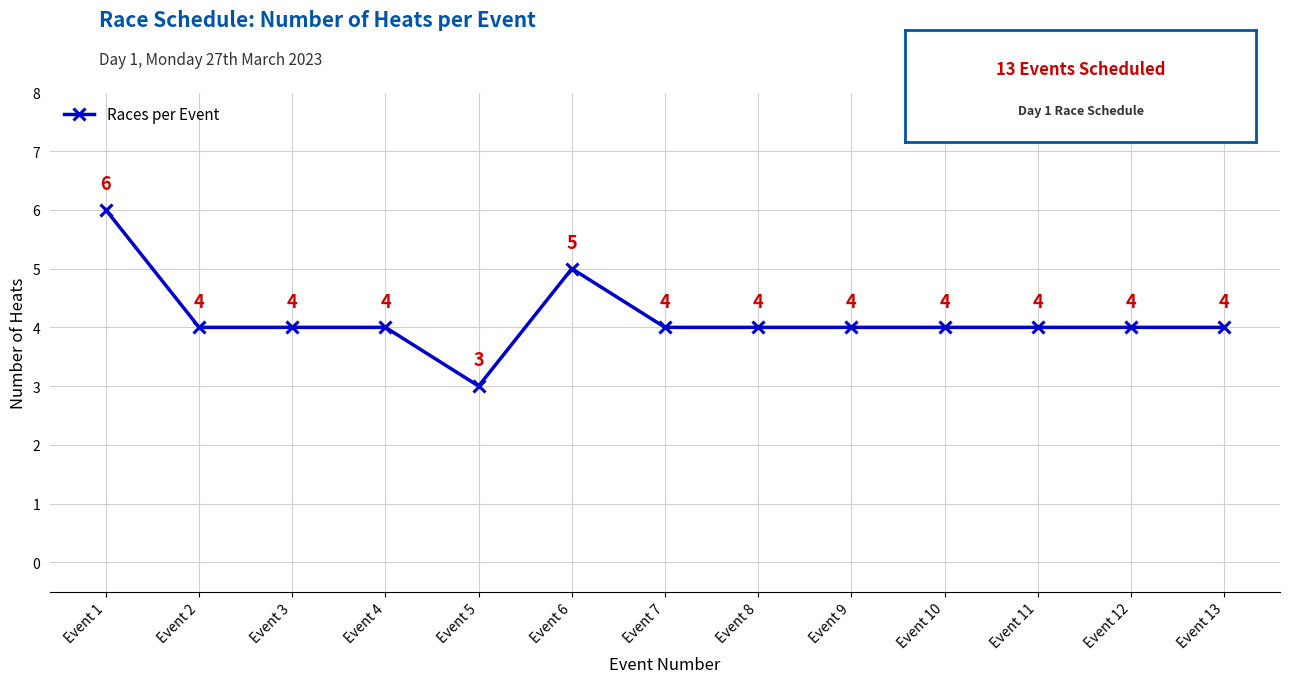

The chart shows a value of 6 at Event 1. True or false?

True